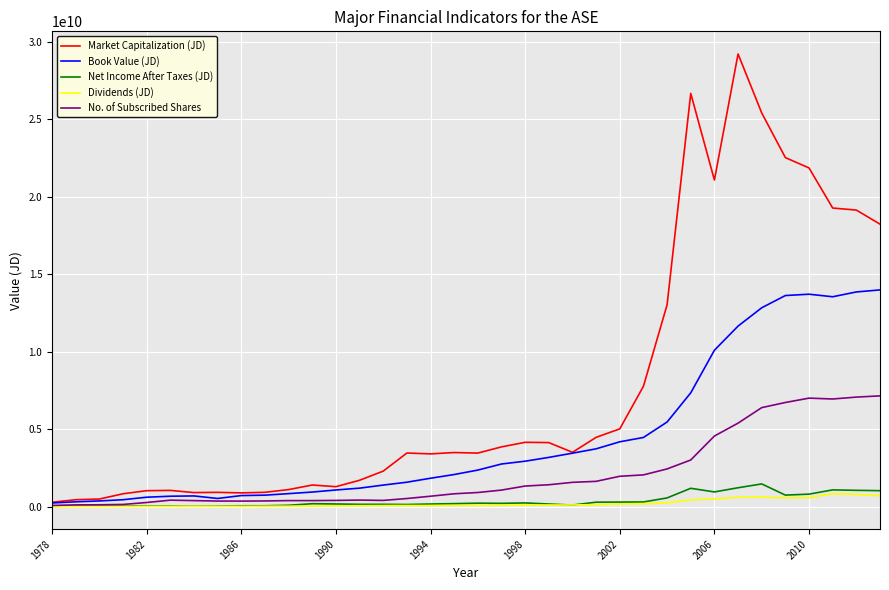

Which series has the widest spread of values?

Market Capitalization (JD)